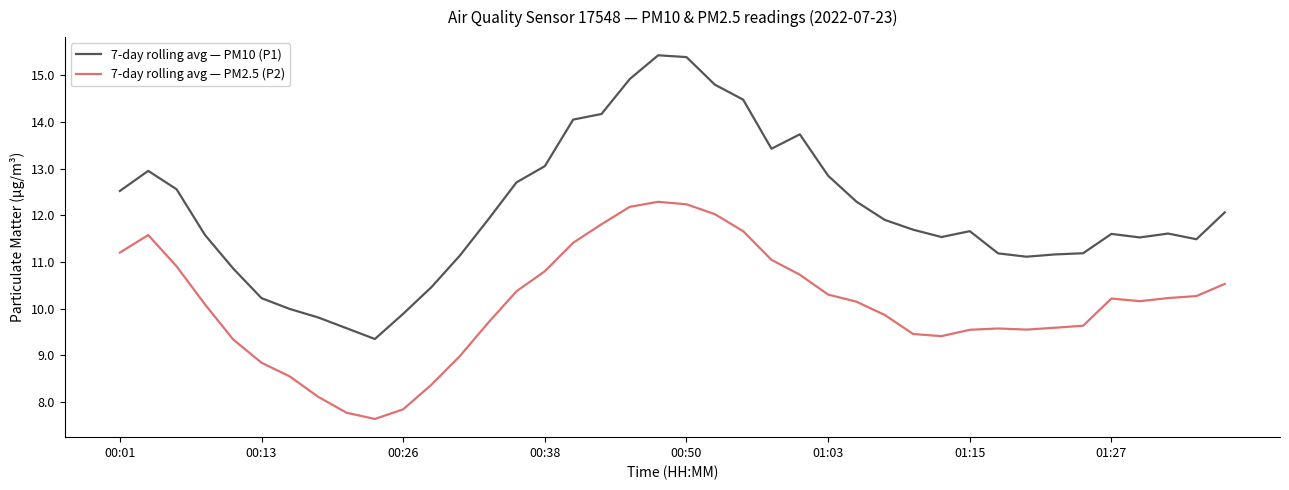

Which series has the widest spread of values?

7-day rolling avg — PM10 (P1)